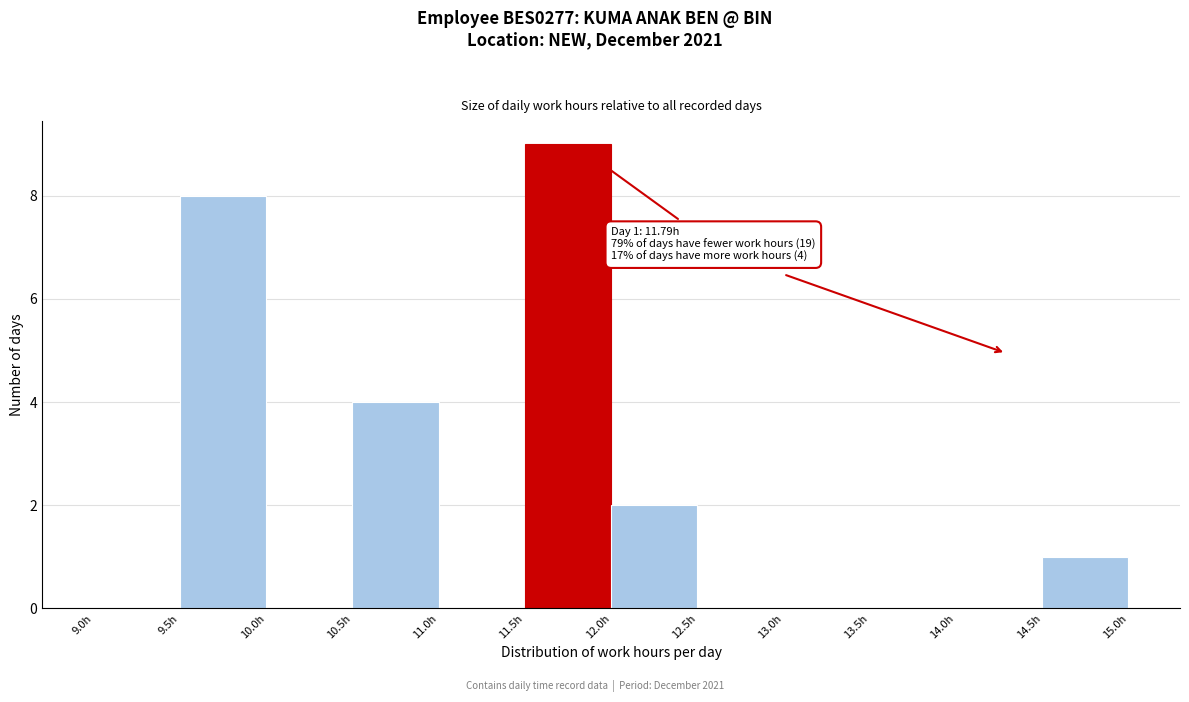

Over which range of the x-axis is the bar tallest?

11.5 to 12.0